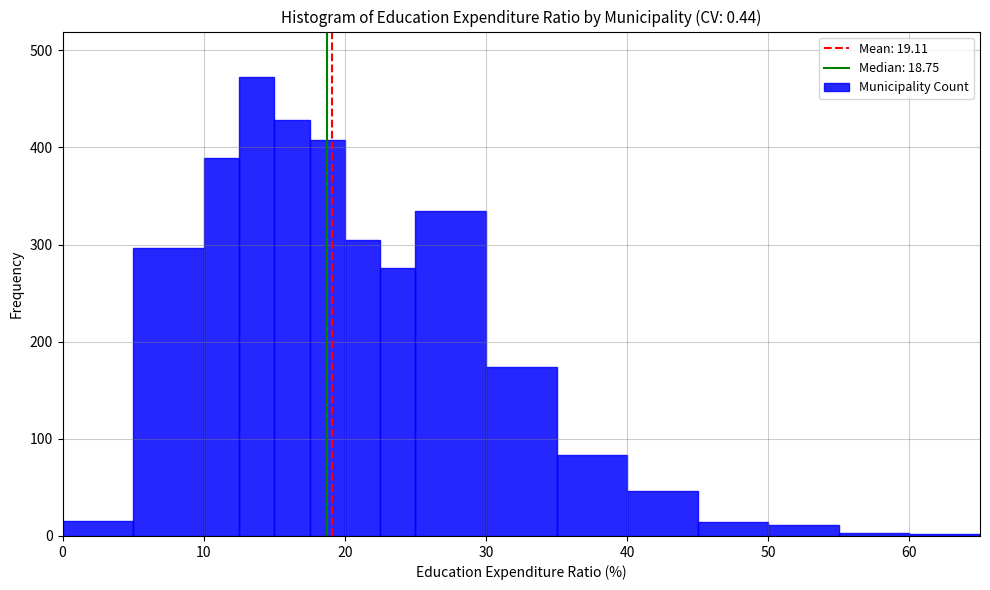

Around what value on the x-axis is the tallest bar? Give the approximate position of its centre, as read against the axis.

14